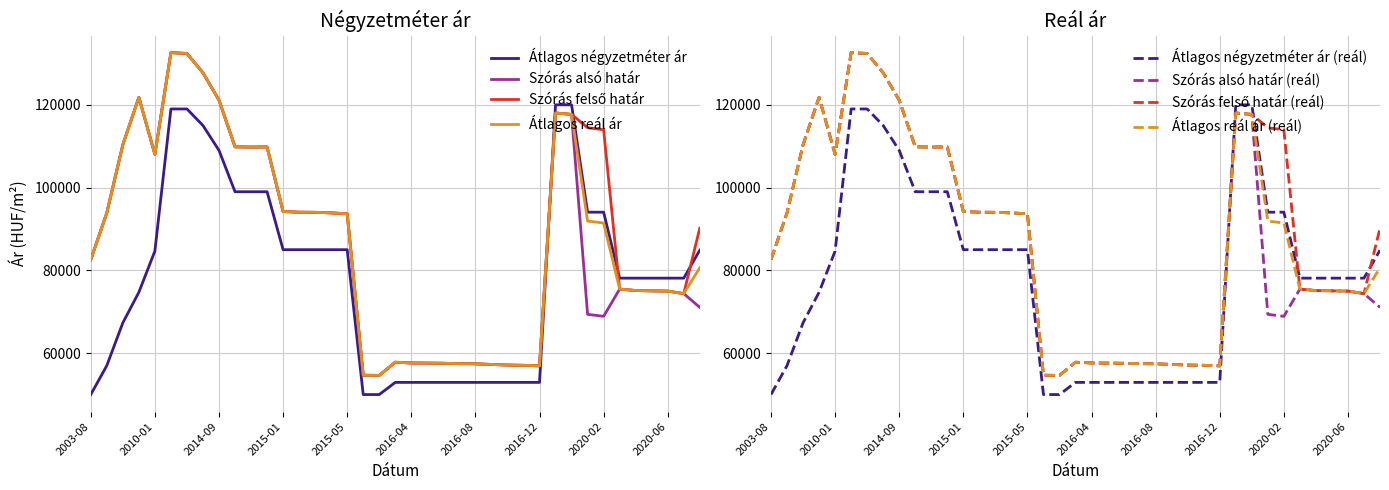

Reading left to right, extract all data points from this chart.

Átlagos négyzetméter ár: 2003-08=50000	2003-09=57000	2003-10=67333	2003-11=74714	2010-01=84667	2014-06=119000	2014-07=119000	2014-08=115000	2014-09=109000	2014-10=99000	2014-11=99000	2014-12=99000	2015-01=85000	2015-02=85000	2015-03=85000	2015-04=85000	2015-05=85000	2015-12=50000	2016-01=50000	2016-03=52941	2016-04=52941	2016-05=52941	2016-06=52941	2016-07=52941	2016-08=52941	2016-09=52941	2016-10=52941	2016-11=52941	2016-12=52941	2019-11=120000	2019-12=120000	2020-01=94062	2020-02=94062	2020-03=78125	2020-04=78125	2020-05=78125	2020-06=78125	2020-07=78125	2020-08=84895
Szórás alsó határ: 2003-08=82587	2003-09=93904	2003-10=110351	2003-11=121816	2010-01=108031	2014-06=132605	2014-07=132405	2014-08=127730	2014-09=121126	2014-10=109848	2014-11=109793	2014-12=109821	2015-01=94220	2015-02=94055	2015-03=94031	2015-04=93890	2015-05=93680	2015-12=54670	2016-01=54630	2016-03=57814	2016-04=57630	2016-05=57601	2016-06=57559	2016-07=57460	2016-08=57432	2016-09=57277	2016-10=57124	2016-11=57068	2016-12=56929	2019-11=118026	2019-12=117686	2020-01=69383	2020-02=68899	2020-03=75481	2020-04=75137	2020-05=75055	2020-06=74990	2020-07=74393	2020-08=71057
Szórás felső határ: 2003-08=82587	2003-09=93904	2003-10=110351	2003-11=121816	2010-01=108031	2014-06=132605	2014-07=132405	2014-08=127730	2014-09=121126	2014-10=109848	2014-11=109793	2014-12=109821	2015-01=94220	2015-02=94055	2015-03=94031	2015-04=93890	2015-05=93680	2015-12=54670	2016-01=54630	2016-03=57814	2016-04=57630	2016-05=57601	2016-06=57559	2016-07=57460	2016-08=57432	2016-09=57277	2016-10=57124	2016-11=57068	2016-12=56929	2019-11=118026	2019-12=117686	2020-01=114461	2020-02=113977	2020-03=75481	2020-04=75137	2020-05=75055	2020-06=74990	2020-07=74393	2020-08=90205
Átlagos reál ár: 2003-08=82587	2003-09=93904	2003-10=110351	2003-11=121816	2010-01=108031	2014-06=132605	2014-07=132405	2014-08=127730	2014-09=121126	2014-10=109848	2014-11=109793	2014-12=109821	2015-01=94220	2015-02=94055	2015-03=94031	2015-04=93890	2015-05=93680	2015-12=54670	2016-01=54630	2016-03=57814	2016-04=57630	2016-05=57601	2016-06=57559	2016-07=57460	2016-08=57432	2016-09=57277	2016-10=57124	2016-11=57068	2016-12=56929	2019-11=118026	2019-12=117686	2020-01=91922	2020-02=91438	2020-03=75481	2020-04=75137	2020-05=75055	2020-06=74990	2020-07=74393	2020-08=80631